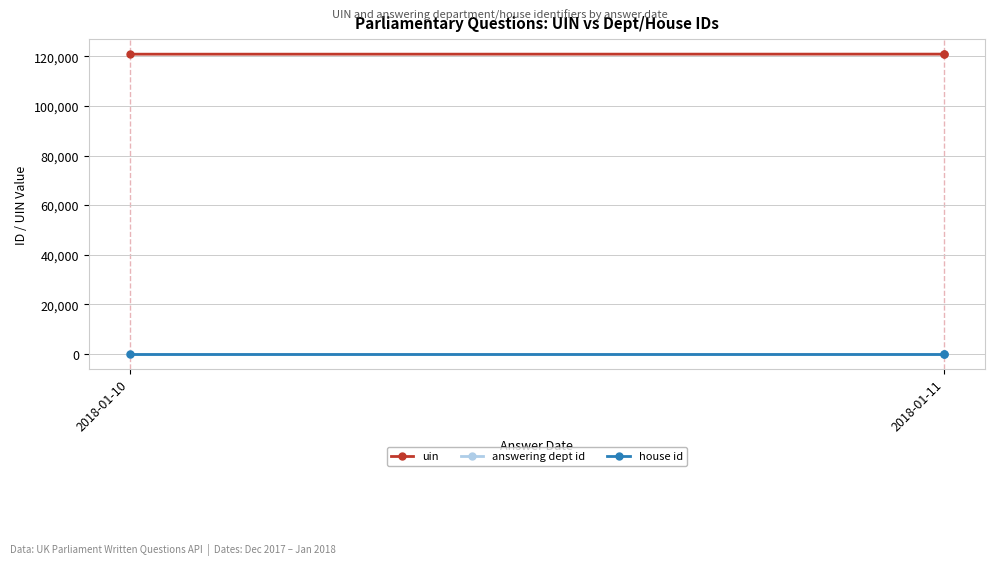

What is the difference between the maximum and second lowest values in the uin series?

6